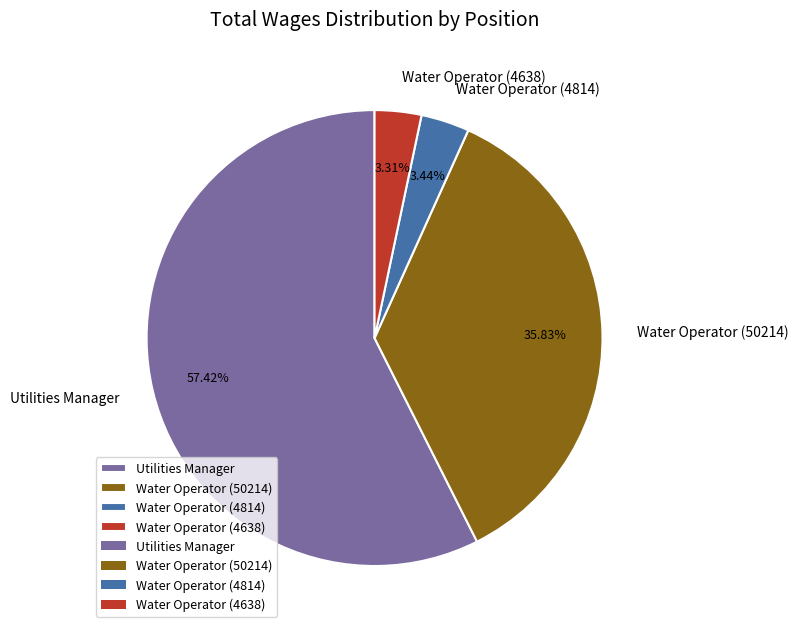

Which category has the biggest portion of the pie?

Utilities Manager